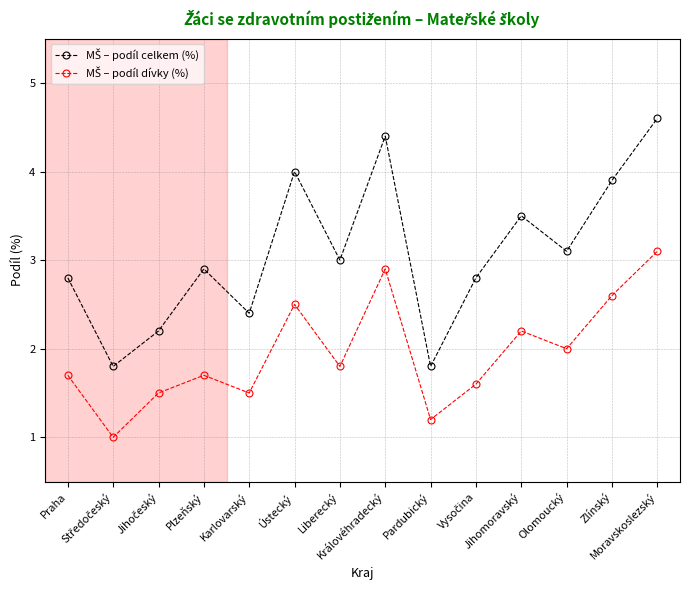

What is the smallest value displayed?

1.0